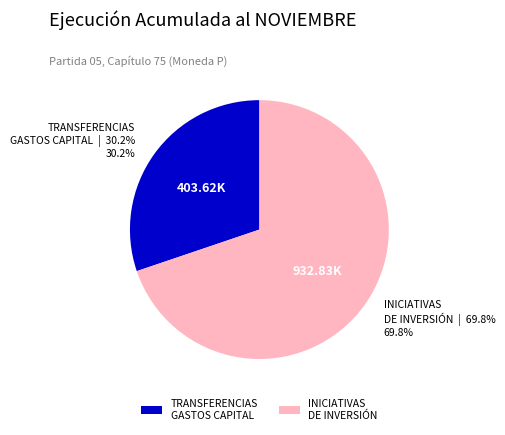

Does TRANSFERENCIAS GASTOS CAPITAL account for over 50% of the chart?

No